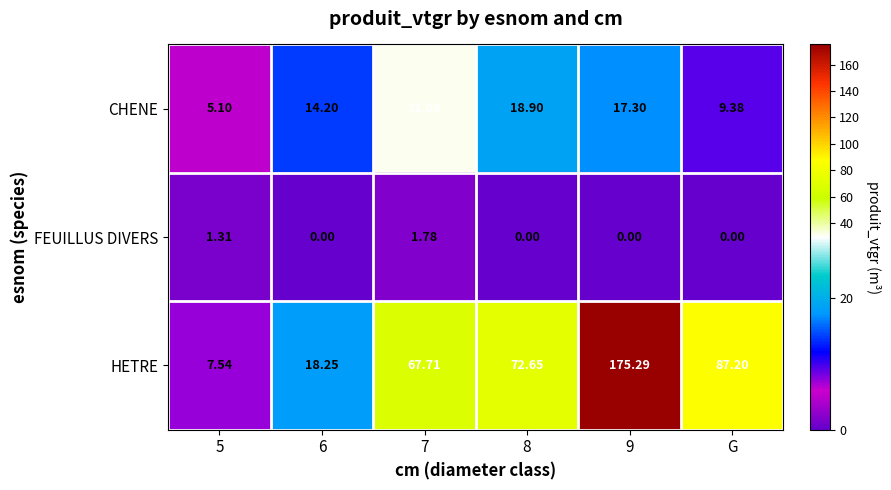

Which series has the largest total across all categories?

HETRE